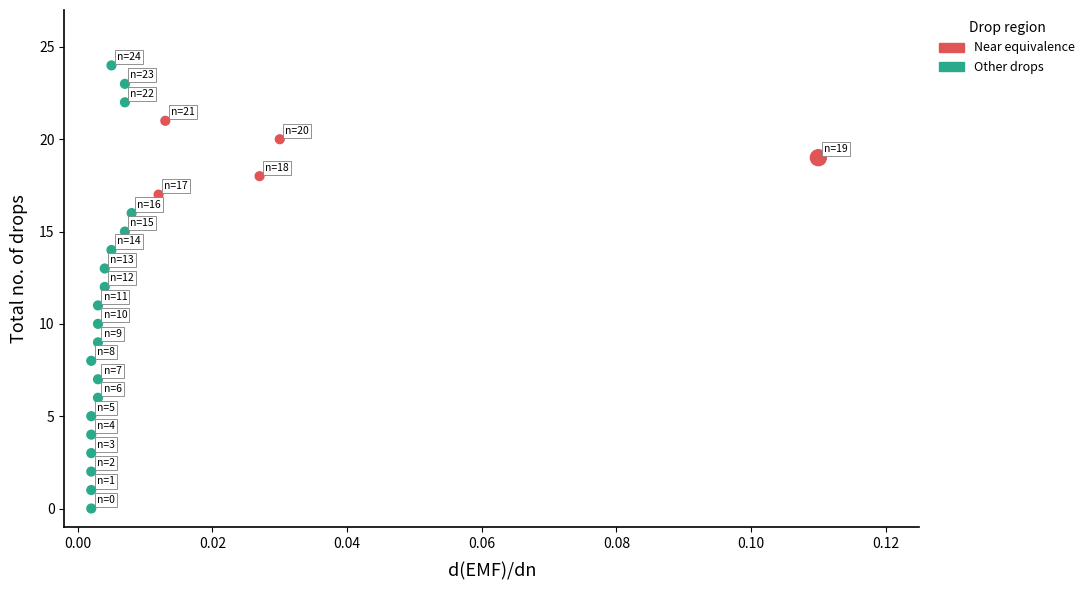

Which series has the largest Y range (max minus min)?

Other drops